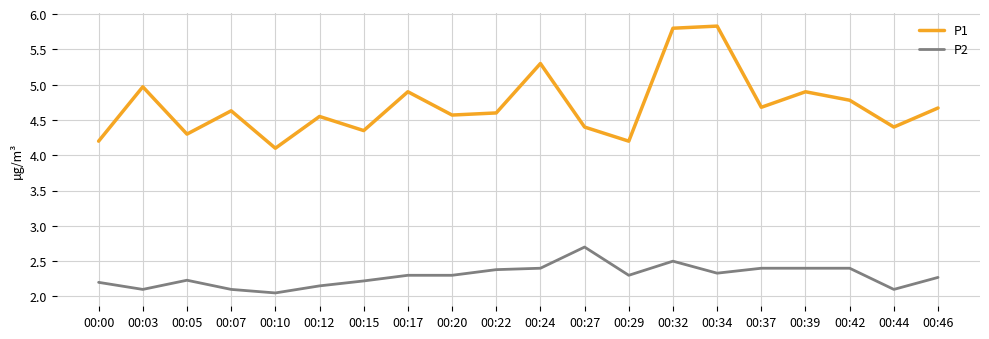

List the series in order of their peak value, highest first.

P1, P2